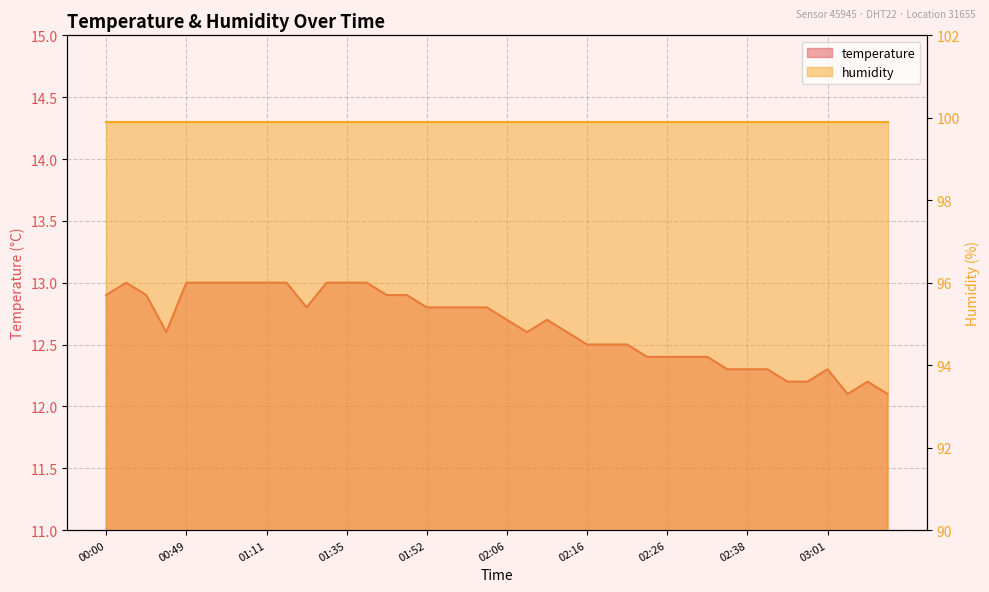

Rank the categories by value from lowest to highest.

03:03, 03:16, 02:53, 02:56, 03:11, 02:36, 02:38, 02:51, 03:01, 02:24, 02:26, 02:29, 02:31, 02:16, 02:19, 02:21, 00:32, 02:09, 02:14, 02:06, 02:11, 01:24, 01:52, 01:54, 01:57, 02:01, 00:00, 00:30, 01:46, 01:49, 00:05, 00:49, 00:52, 01:04, 01:06, 01:11, 01:16, 01:32, 01:35, 01:38